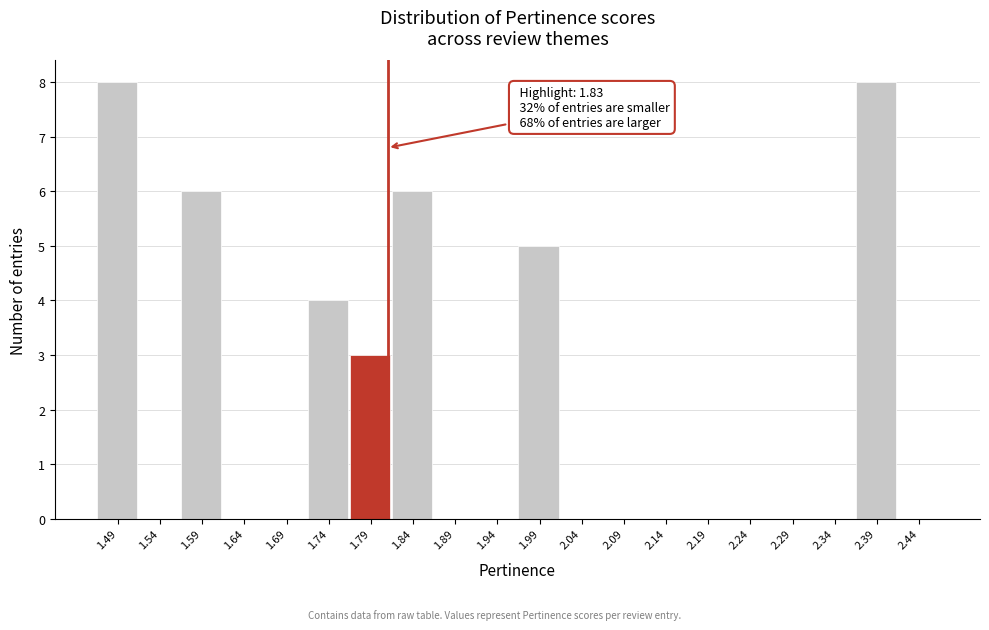

Which has a higher value, 2.09 or 1.99?

1.99